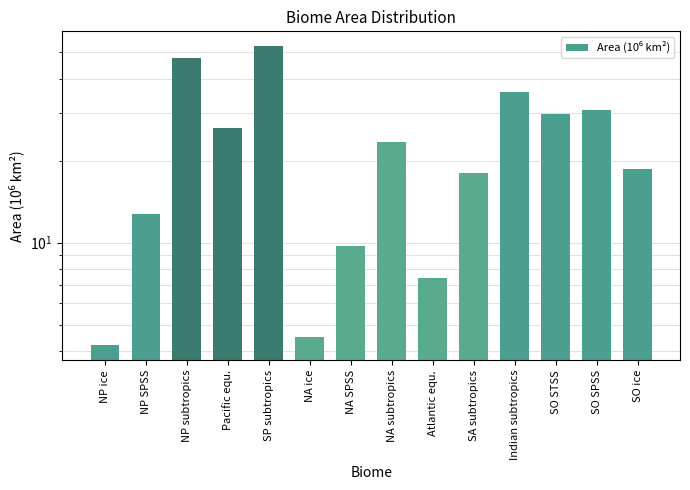

Read the value at SO ice.

18.7